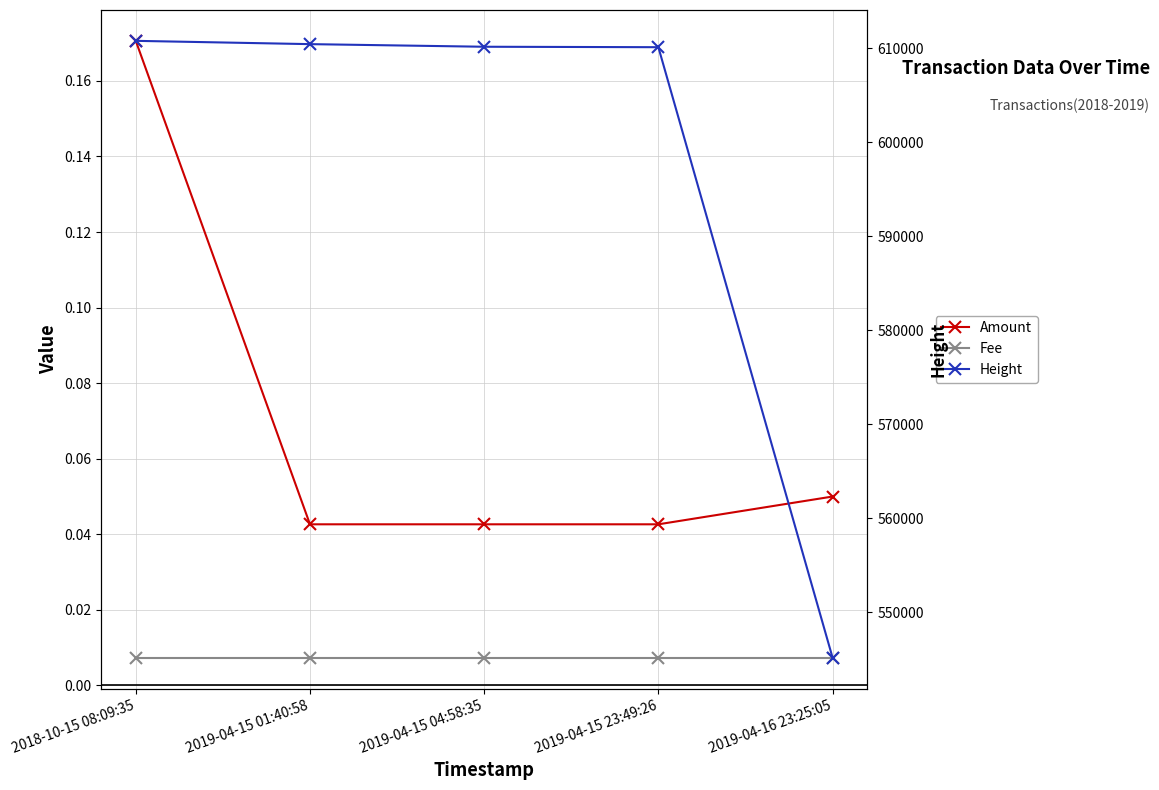

Between 2019-04-15 23:49:26 and 2019-04-16 23:25:05, which series saw the biggest shift?

Height